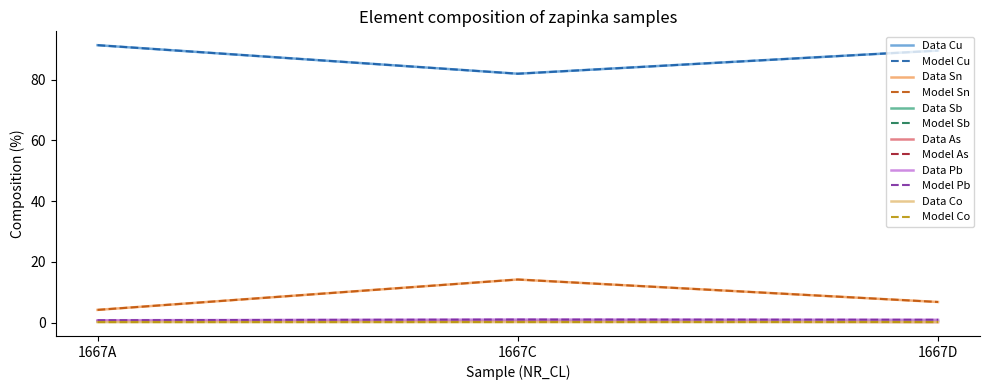

Reading right to left, what are all the values shown in this chart?

Cu: 89.6	82.0	91.4
Sn: 6.8	14.2	4.2
Sb: 0.6	0.7	0.4
As: 0.2	0.4	0.5
Pb: 0.9	1.0	0.8
Co: 0.2	0.2	0.2